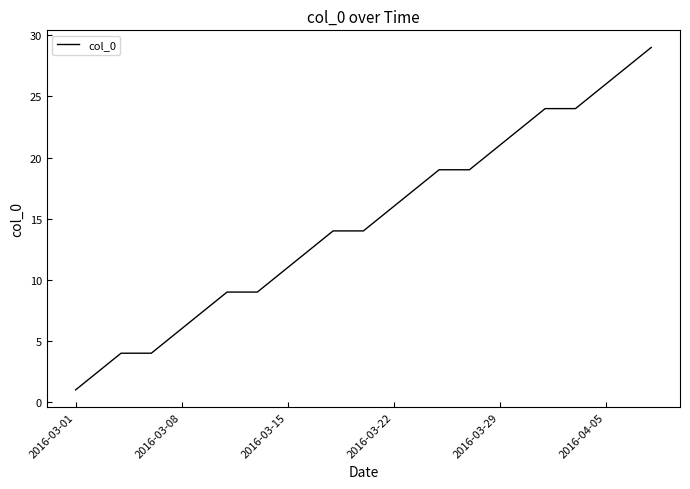

What is the difference between the maximum and minimum values?

28